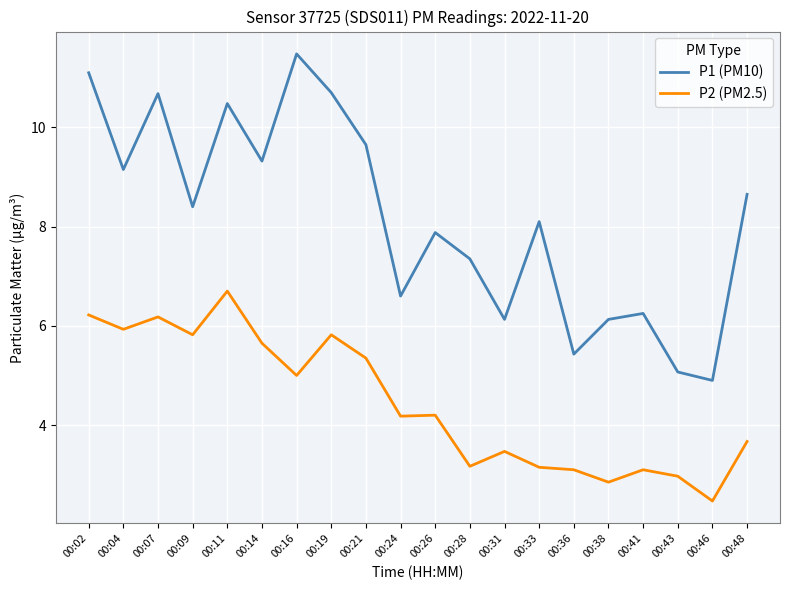

Does the chart have visible grid lines?

Yes